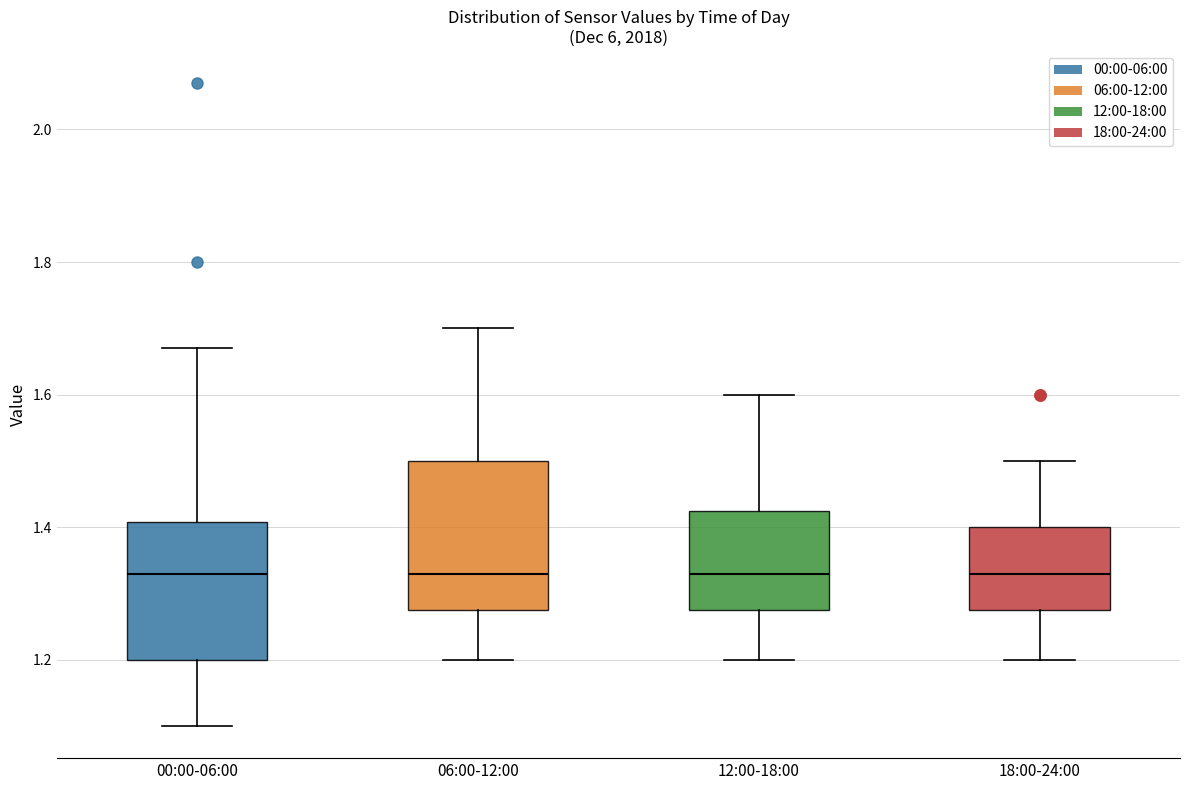

Reading left to right, read every box against the y-axis: the position of its median line, the range the box covers, and the ends of its whiskers. The values are not printed on the chart, so give them approximately, as read against the axis.

00:00-06:00: median 1.34, box 1.20 to 1.40, whiskers 1.10 to 1.68
06:00-12:00: median 1.34, box 1.28 to 1.50, whiskers 1.20 to 1.70
12:00-18:00: median 1.34, box 1.28 to 1.42, whiskers 1.20 to 1.60
18:00-24:00: median 1.34, box 1.28 to 1.40, whiskers 1.20 to 1.50